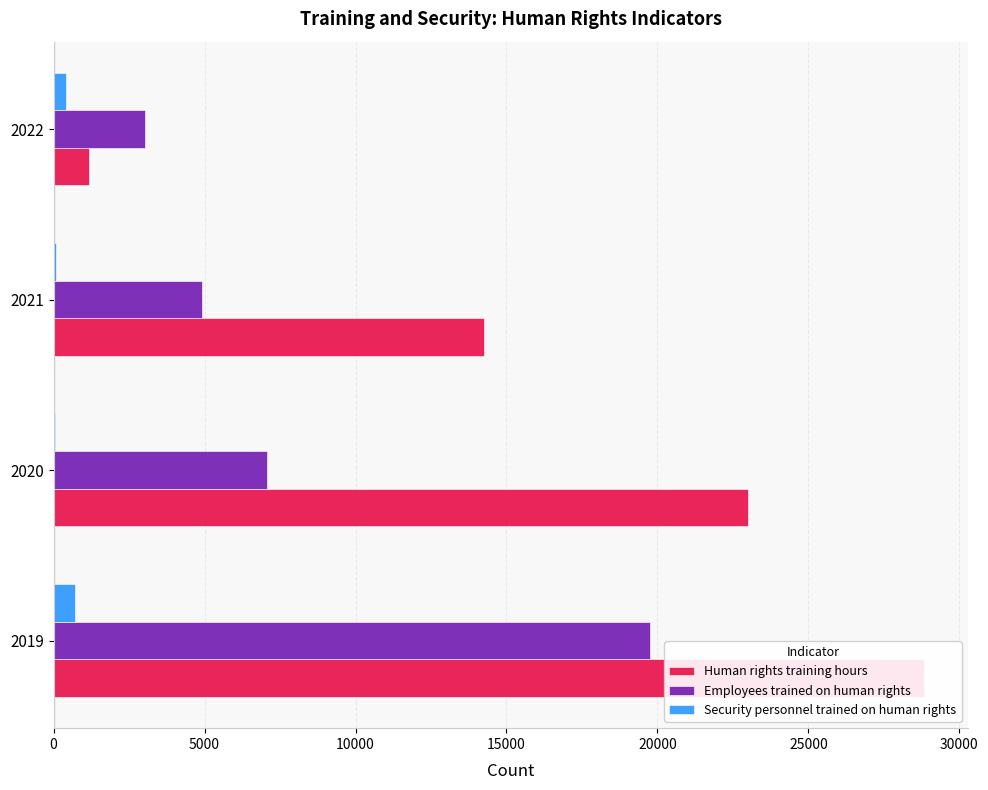

How many Employees trained on human rights values are between 4931 and 19745?

3